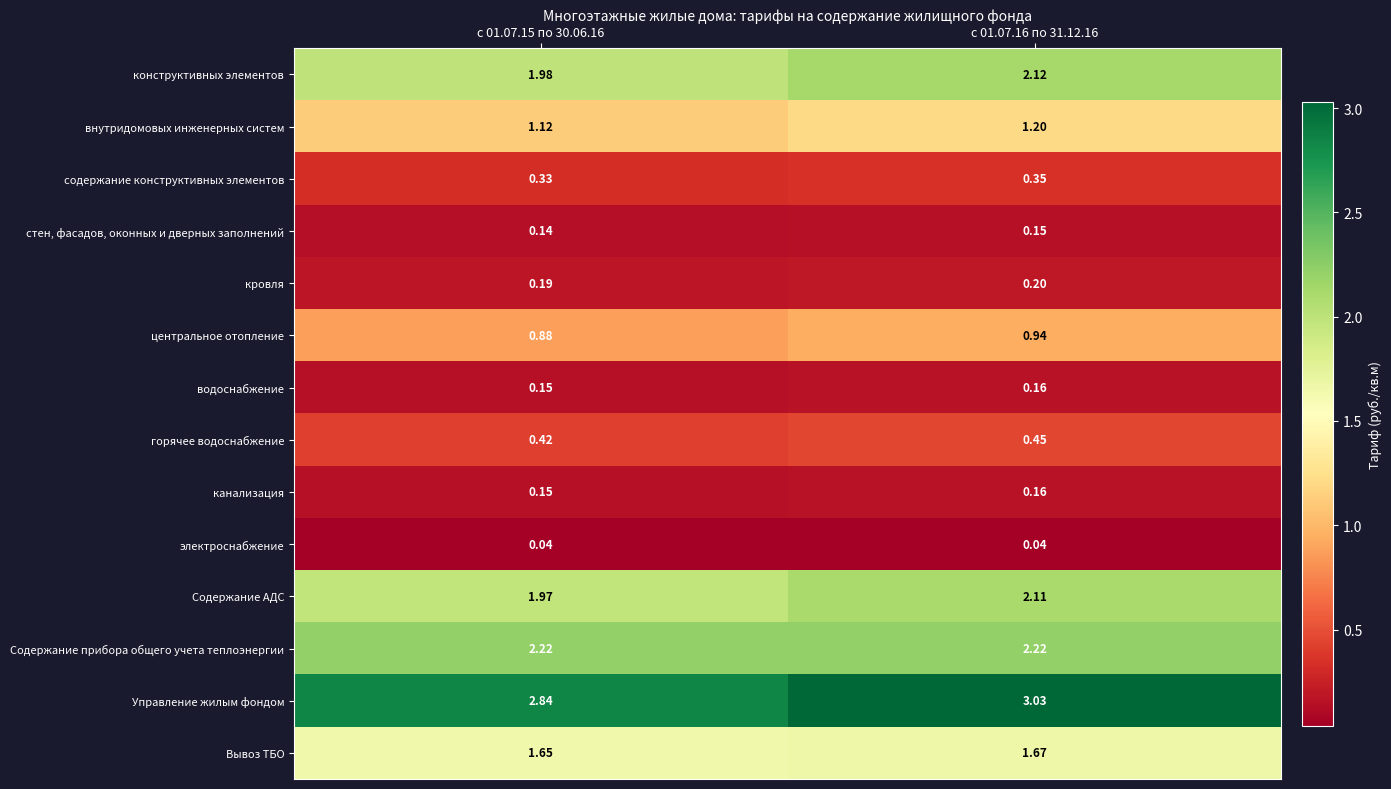

Is the value of Управление жилым фондом at с 01.07.16 по 31.12.16 greater than the value of центральное отопление at с 01.07.15 по 30.06.16?

Yes